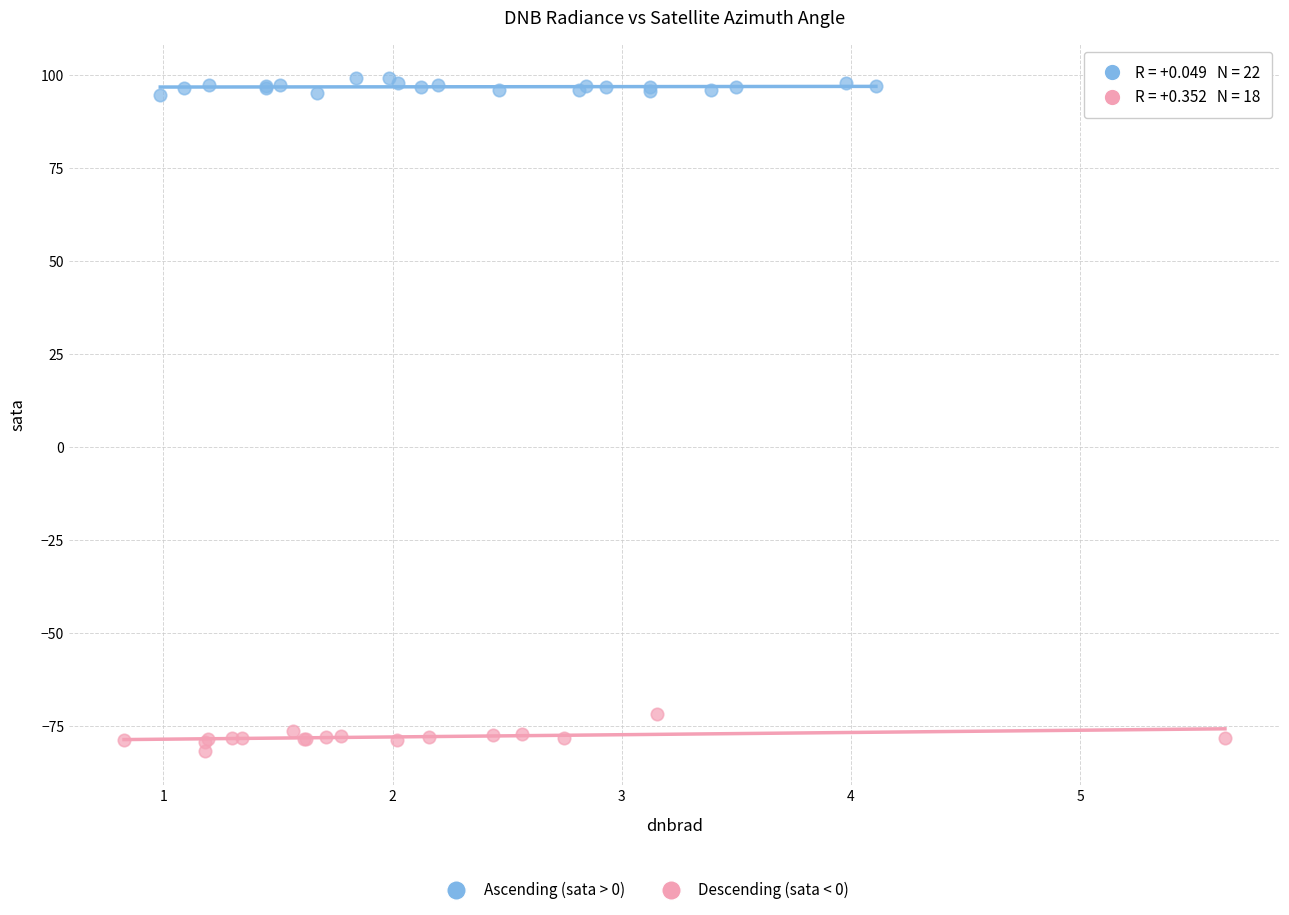

Which series contains the highest Y value?

Ascending (sata > 0)